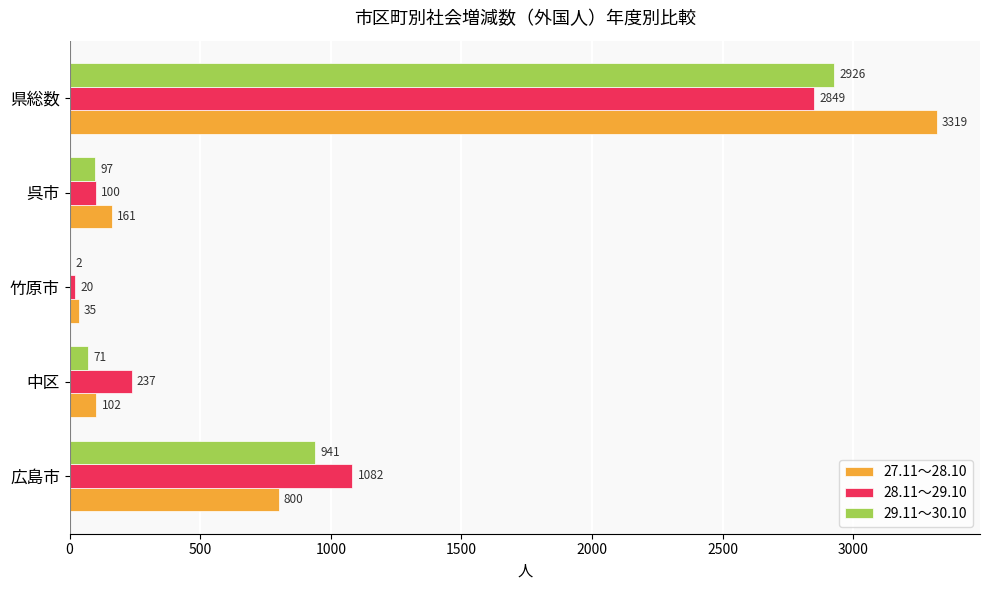

What value does the 29.11～30.10 series have at 呉市, to the nearest 50?

100